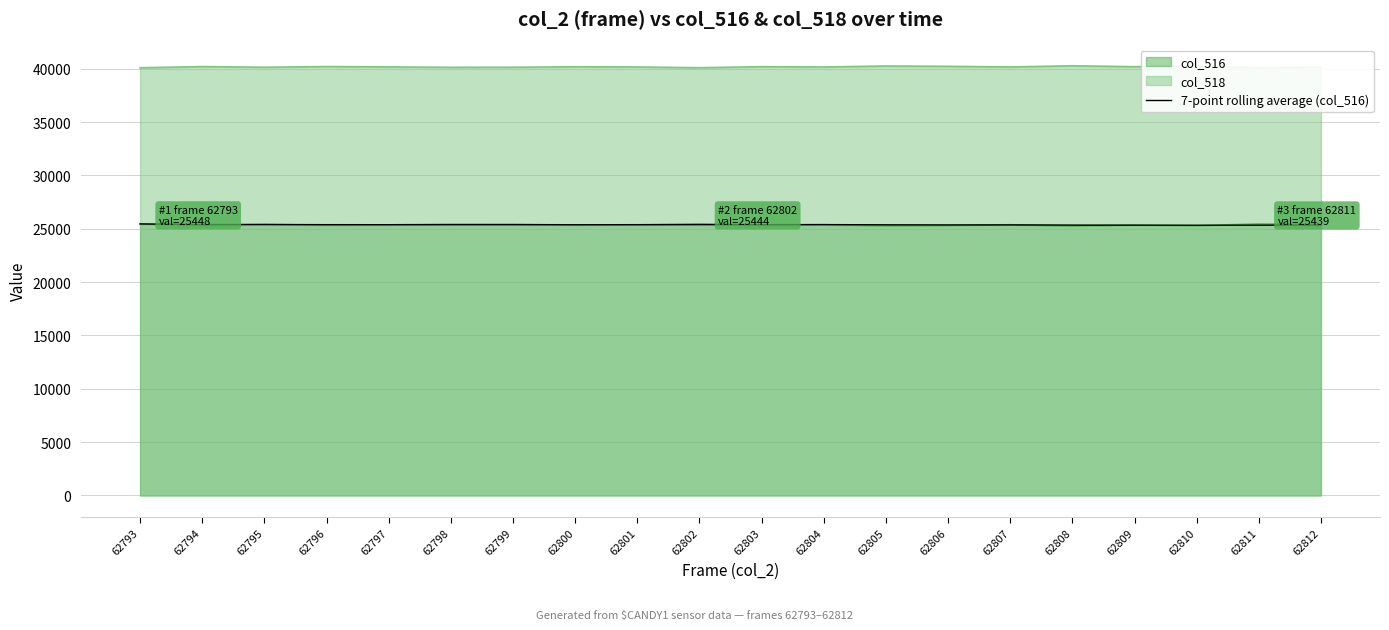

What is the minimum value shown in the chart?

25262.0